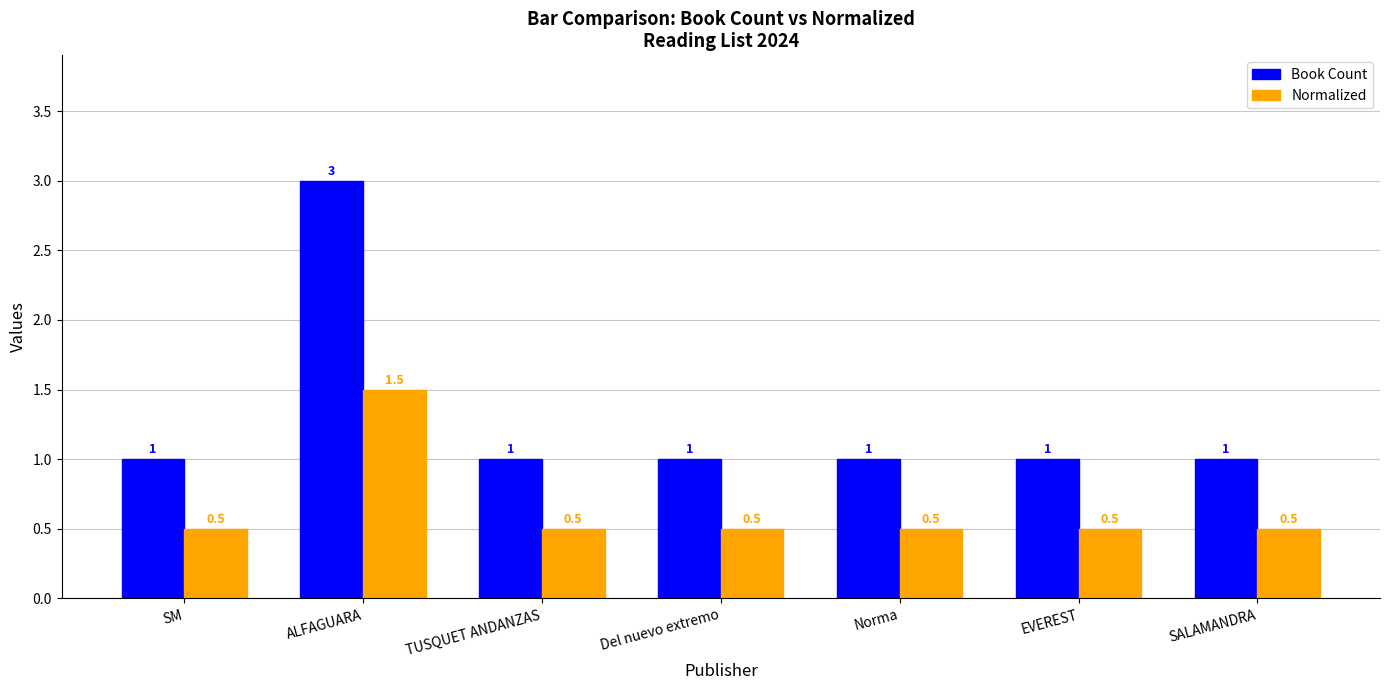

Reading right to left, transcribe all the data shown in this chart.

Book Count: SALAMANDRA=1.0	EVEREST=1.0	Norma=1.0	Del nuevo extremo=1.0	TUSQUET ANDANZAS=1.0	ALFAGUARA=3.0	SM=1.0
Normalized: SALAMANDRA=0.5	EVEREST=0.5	Norma=0.5	Del nuevo extremo=0.5	TUSQUET ANDANZAS=0.5	ALFAGUARA=1.5	SM=0.5